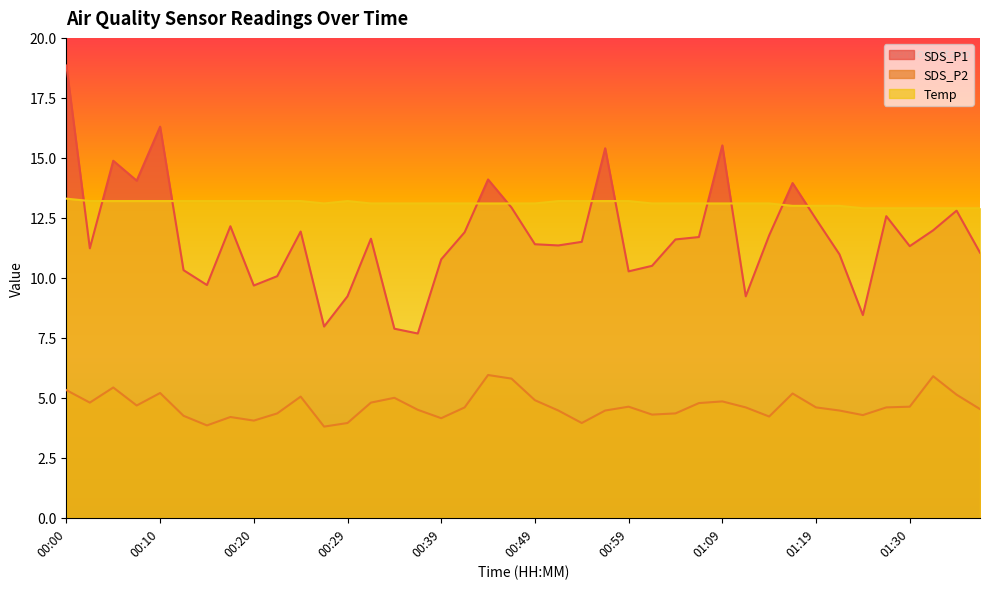

What value does the SDS_P2 series have at 01:36?

5.1